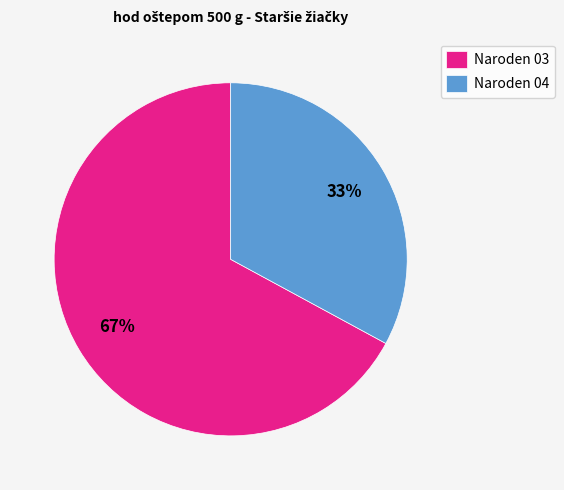

To the nearest percent, what is the difference between the largest and smallest slice percentages?

34%